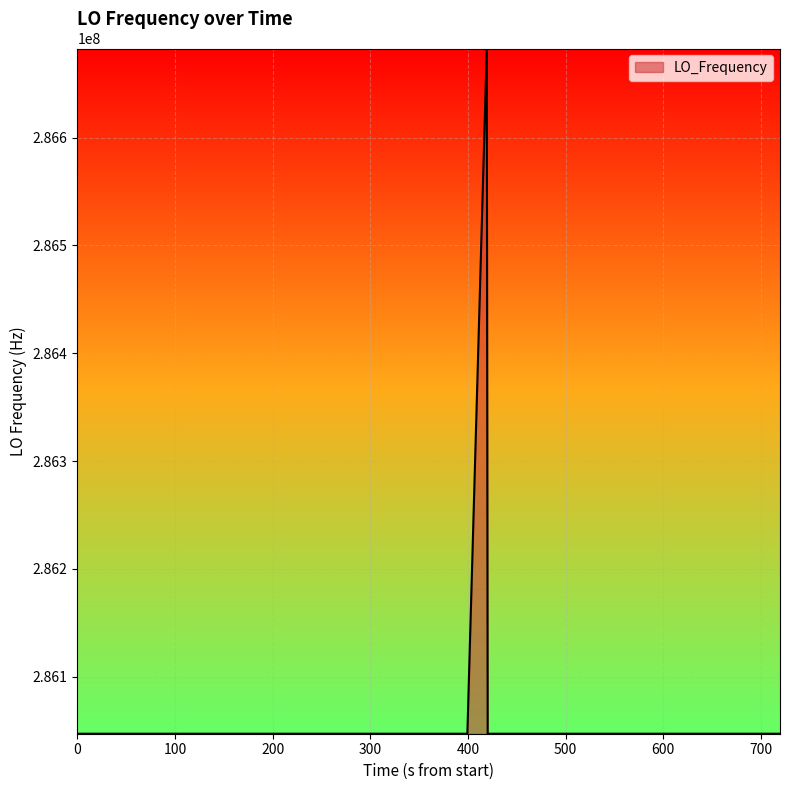

What is the minimum value shown in the chart?

286046998.1